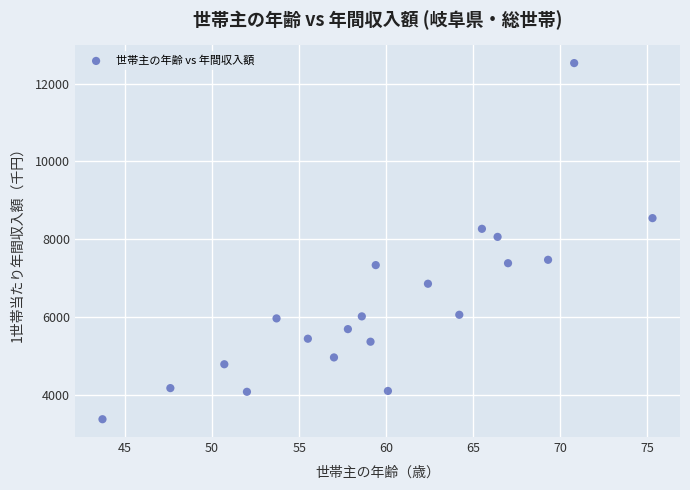

What Y value in the scatter plot is closest to 7956?

8066